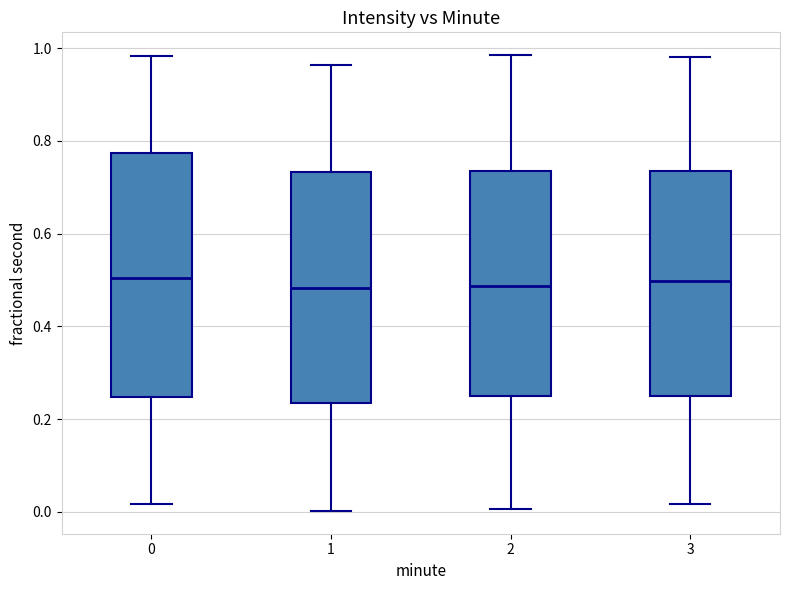

Reading left to right, read every box against the y-axis: the position of its median line, the range the box covers, and the ends of its whiskers. The values are not printed on the chart, so give them approximately, as read against the axis.

0: median 0.50, box 0.24 to 0.78, whiskers 0.02 to 0.98
1: median 0.48, box 0.24 to 0.74, whiskers 0.00 to 0.96
2: median 0.48, box 0.26 to 0.74, whiskers 0.00 to 0.98
3: median 0.50, box 0.24 to 0.74, whiskers 0.02 to 0.98